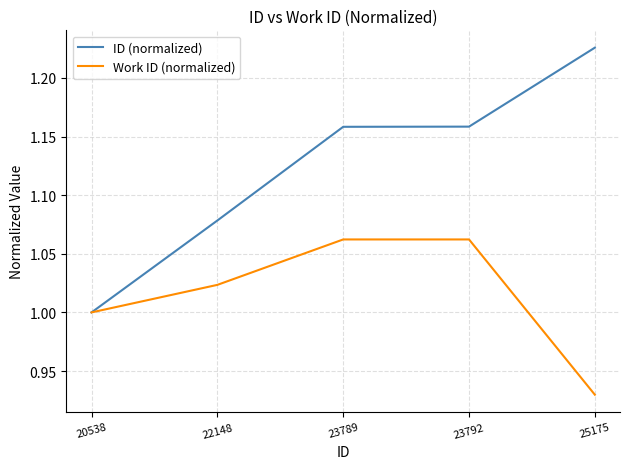

What is the difference between the maximum and minimum values in the Work ID (normalized) series?

0.1